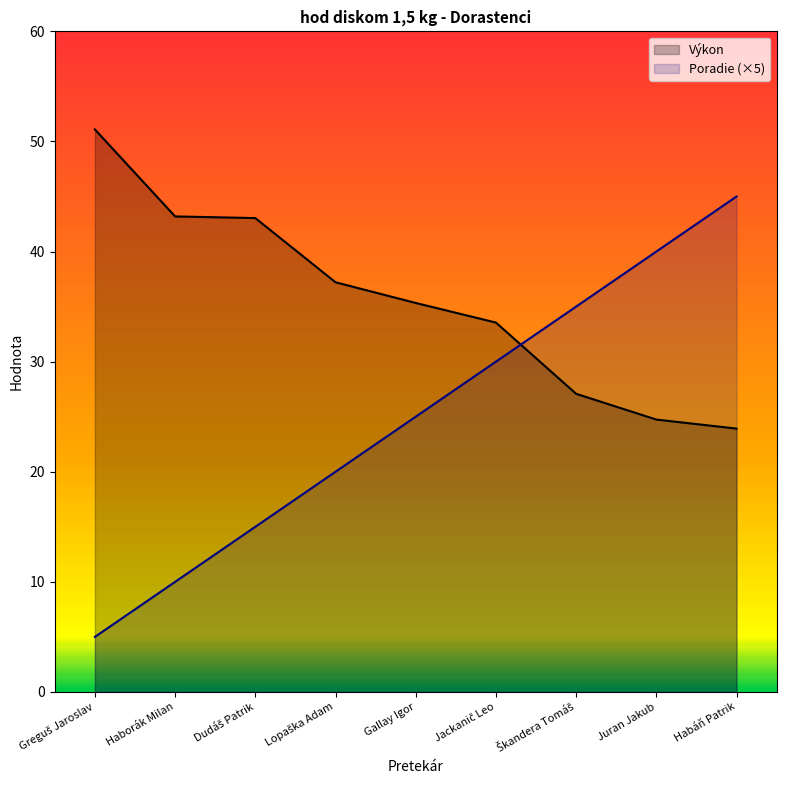

Does the chart have visible grid lines?

No